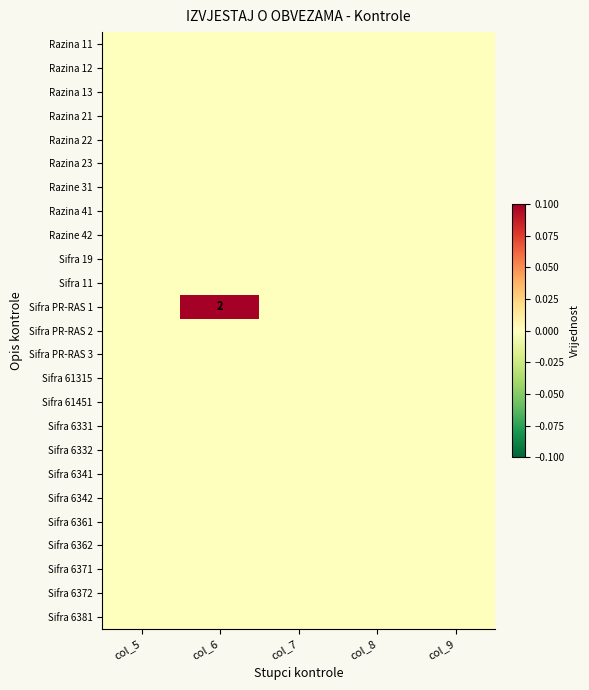

Count the number of data series in this chart.

25